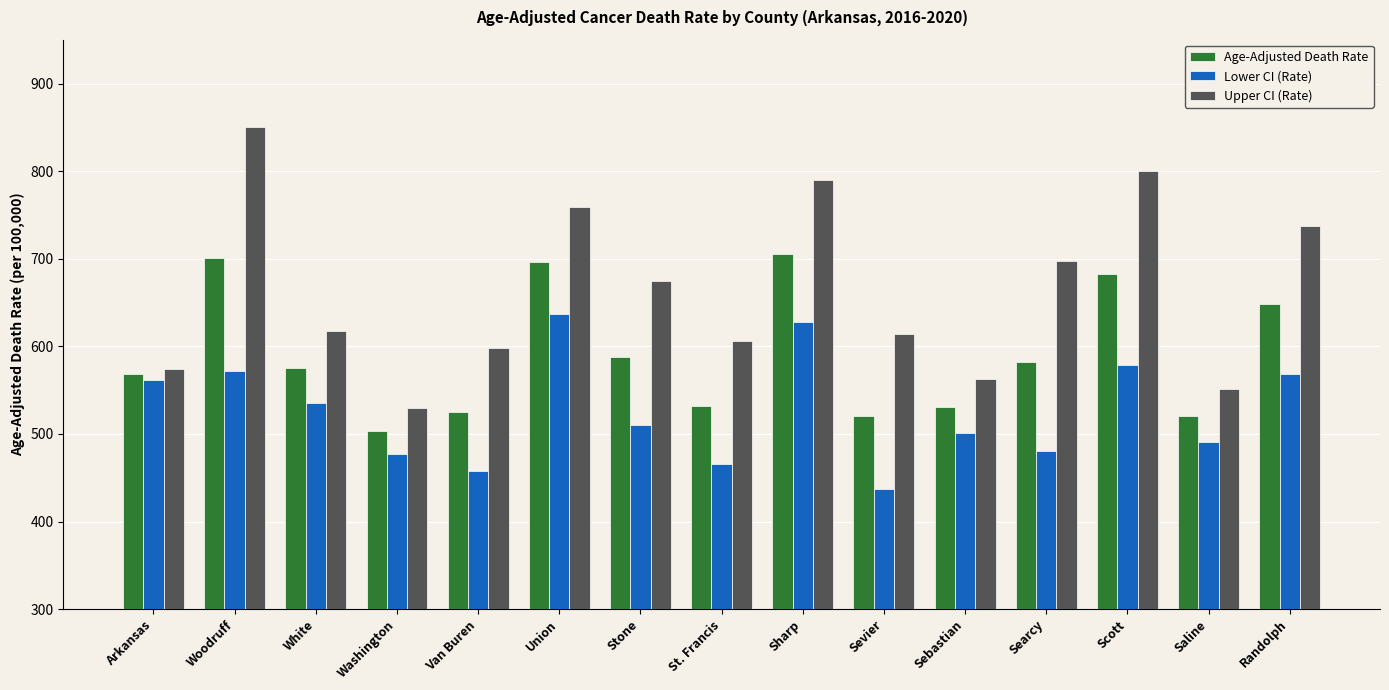

At which label does Lower CI (Rate) reach its minimum?

Sevier